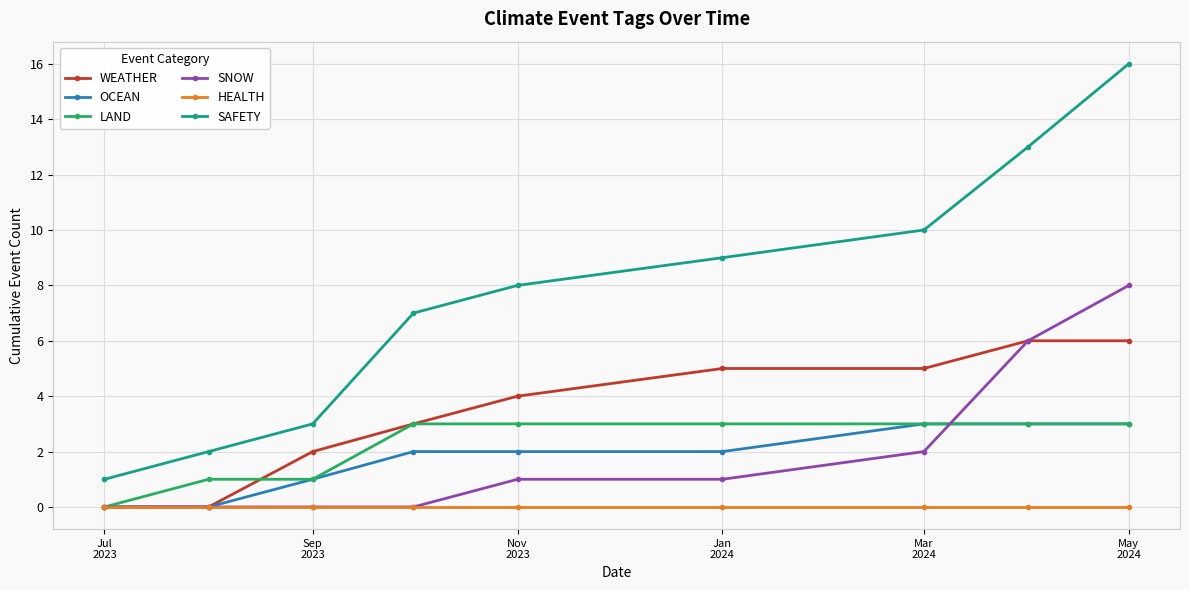

Which series has the largest total across all categories?

SAFETY